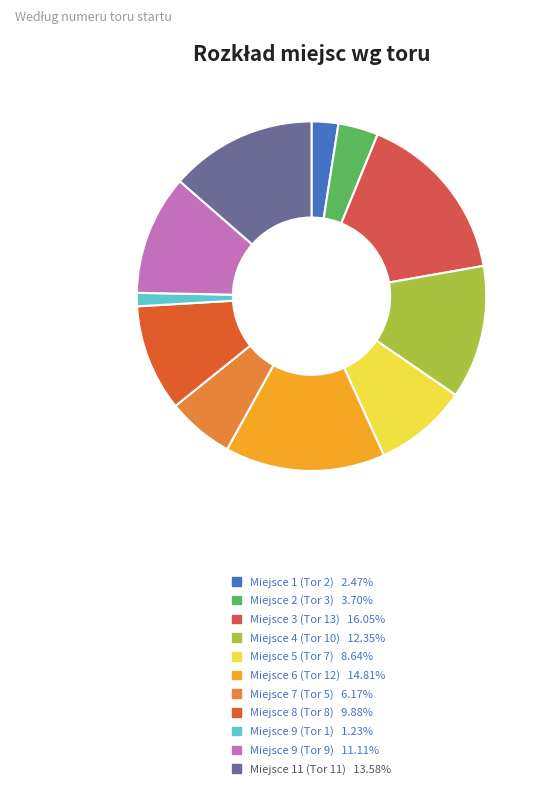

Is there a majority slice in this chart?

No